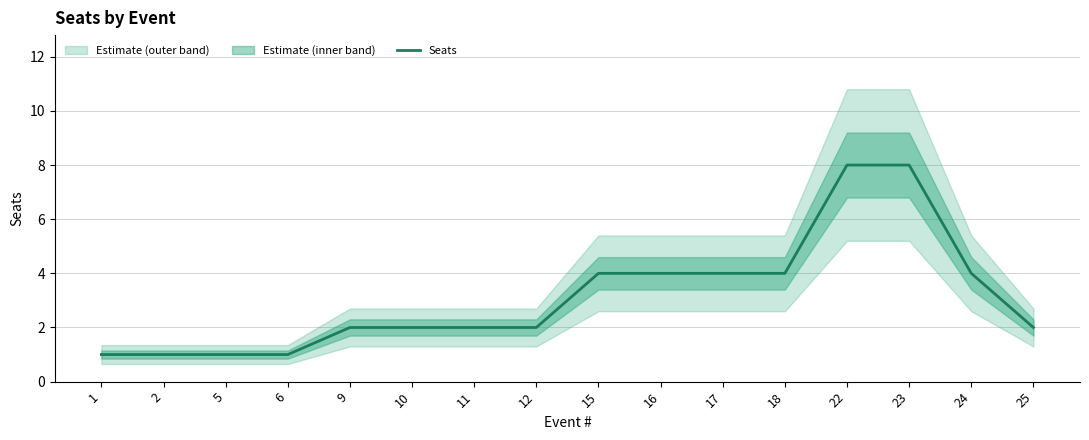

Reading left to right, what are all the values shown in this chart?

1=1	2=1	5=1	6=1	9=2	10=2	11=2	12=2	15=4	16=4	17=4	18=4	22=8	23=8	24=4	25=2